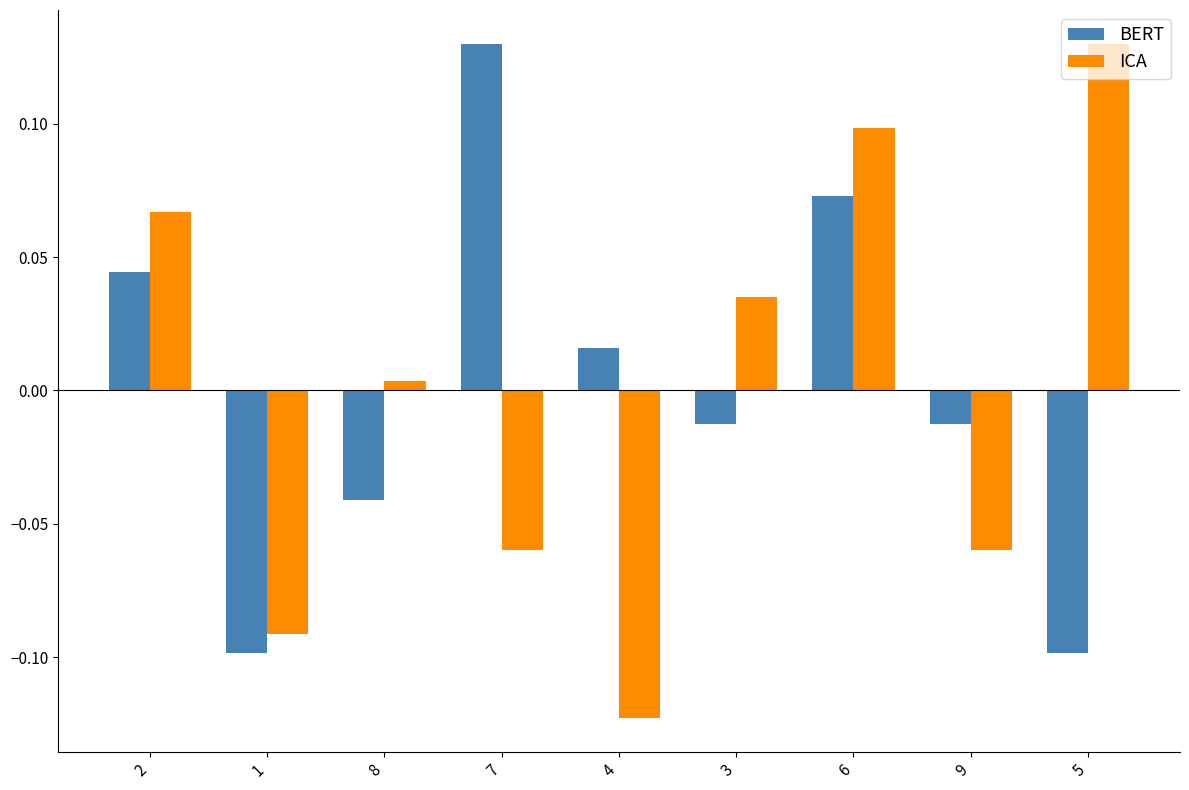

True or false: ICA has a value of 0.1 at 2.

True